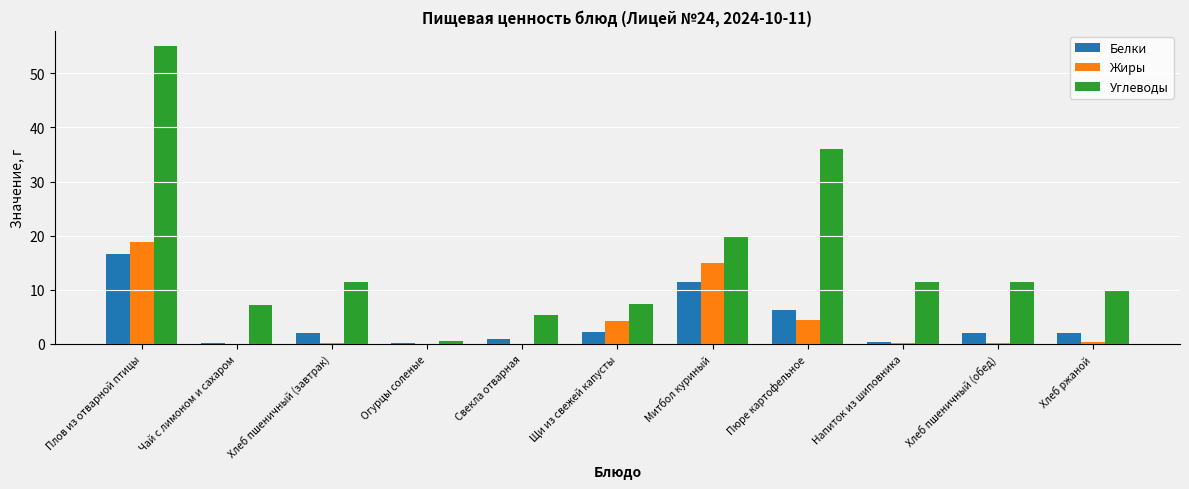

Where is Белки nearest to the value 8?

Пюре картофельное